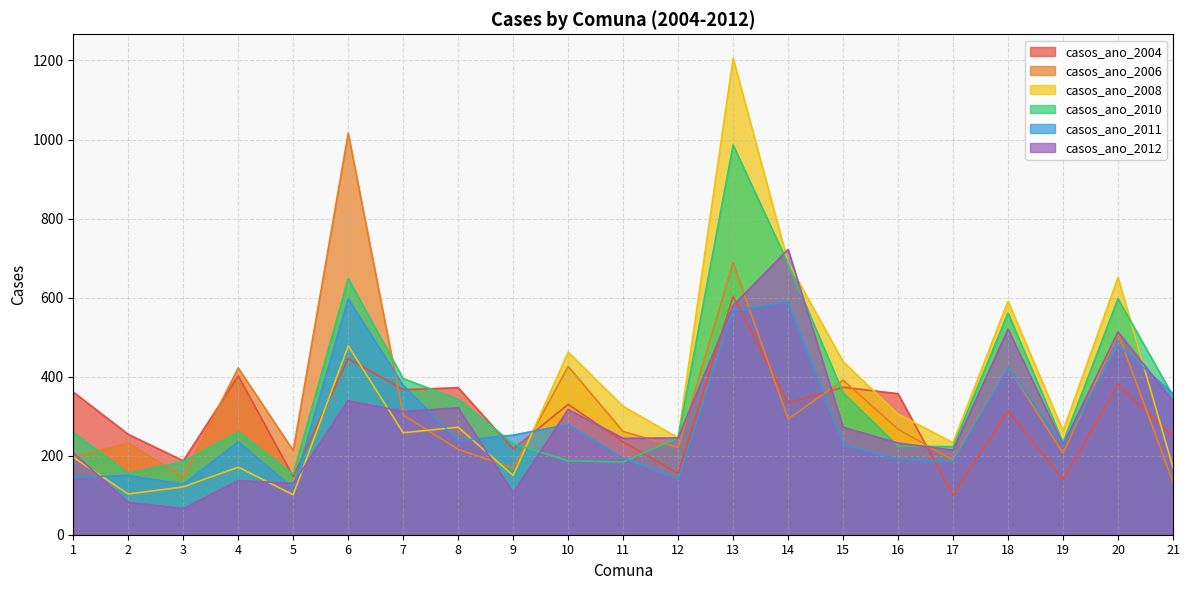

Is the value of casos_ano_2006 at 21 greater than the value of casos_ano_2010 at 3?

No